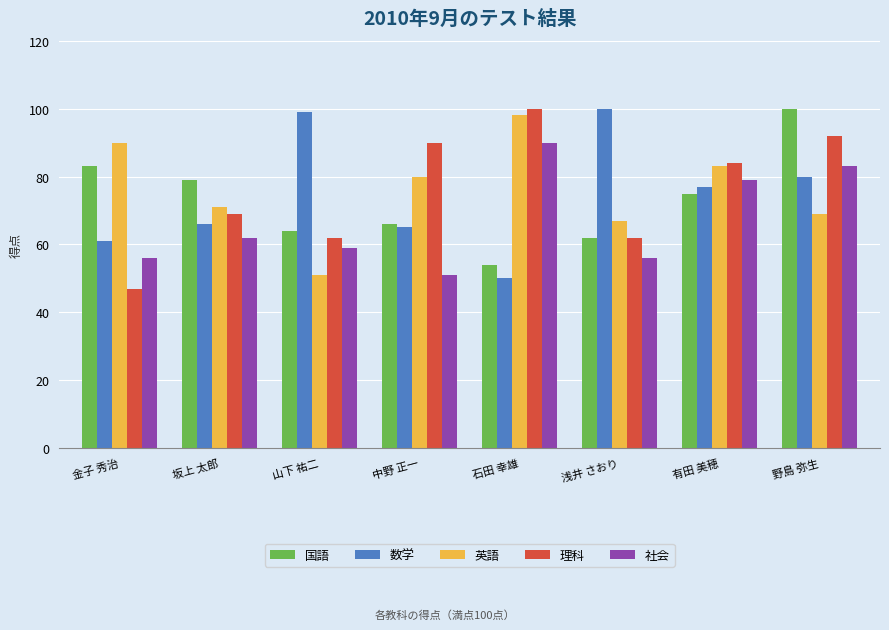

What position from the right is 坂上 太郎?

7